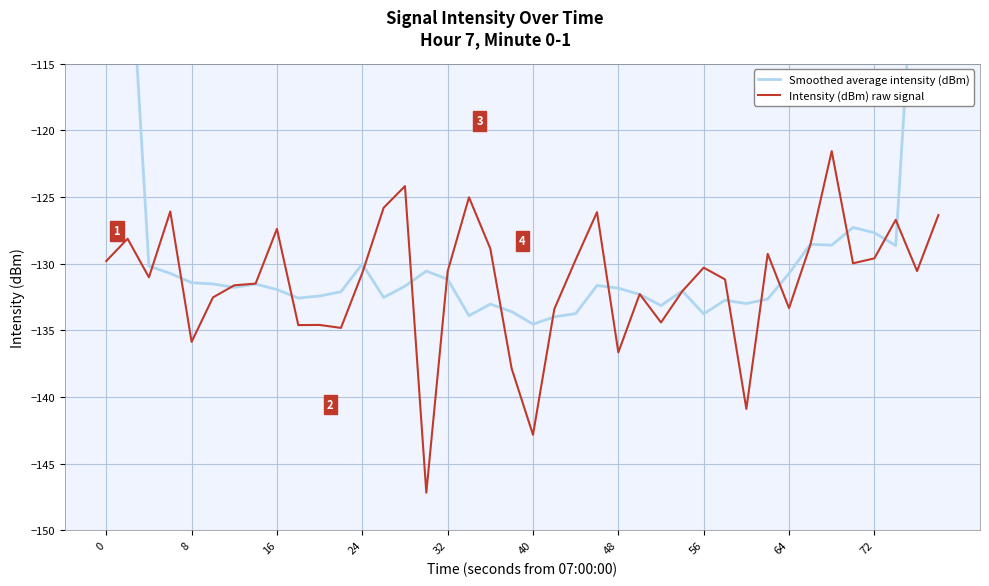

What is the maximum value for Intensity (dBm) raw signal?

-121.6